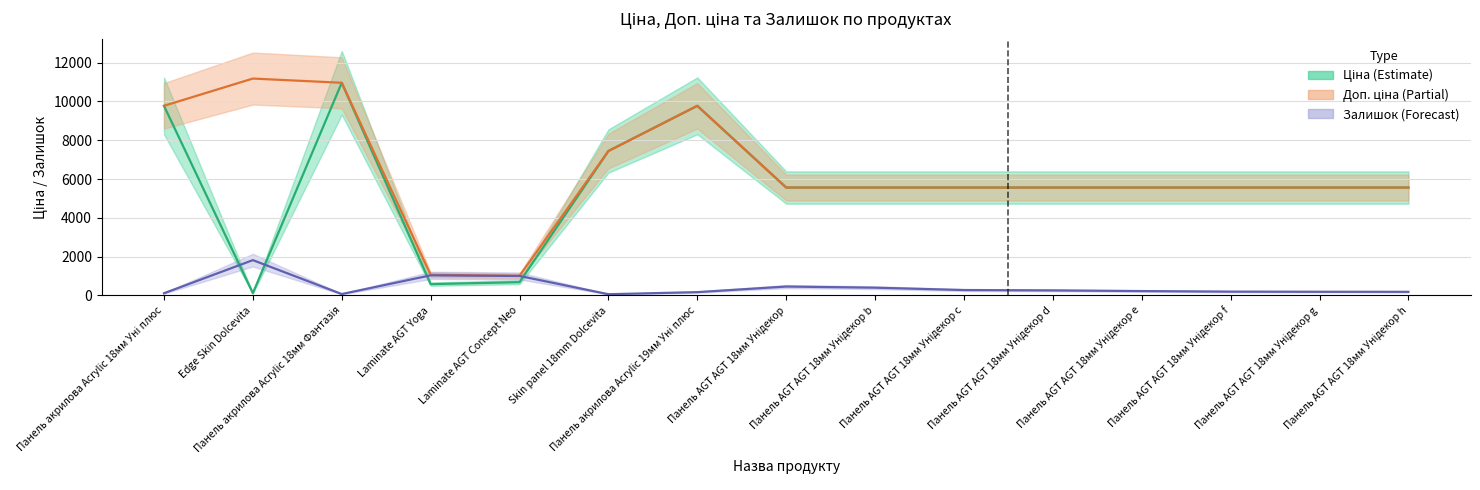

Which category has the highest value in the Доп. ціна series?

Edge Skin Dolcevita